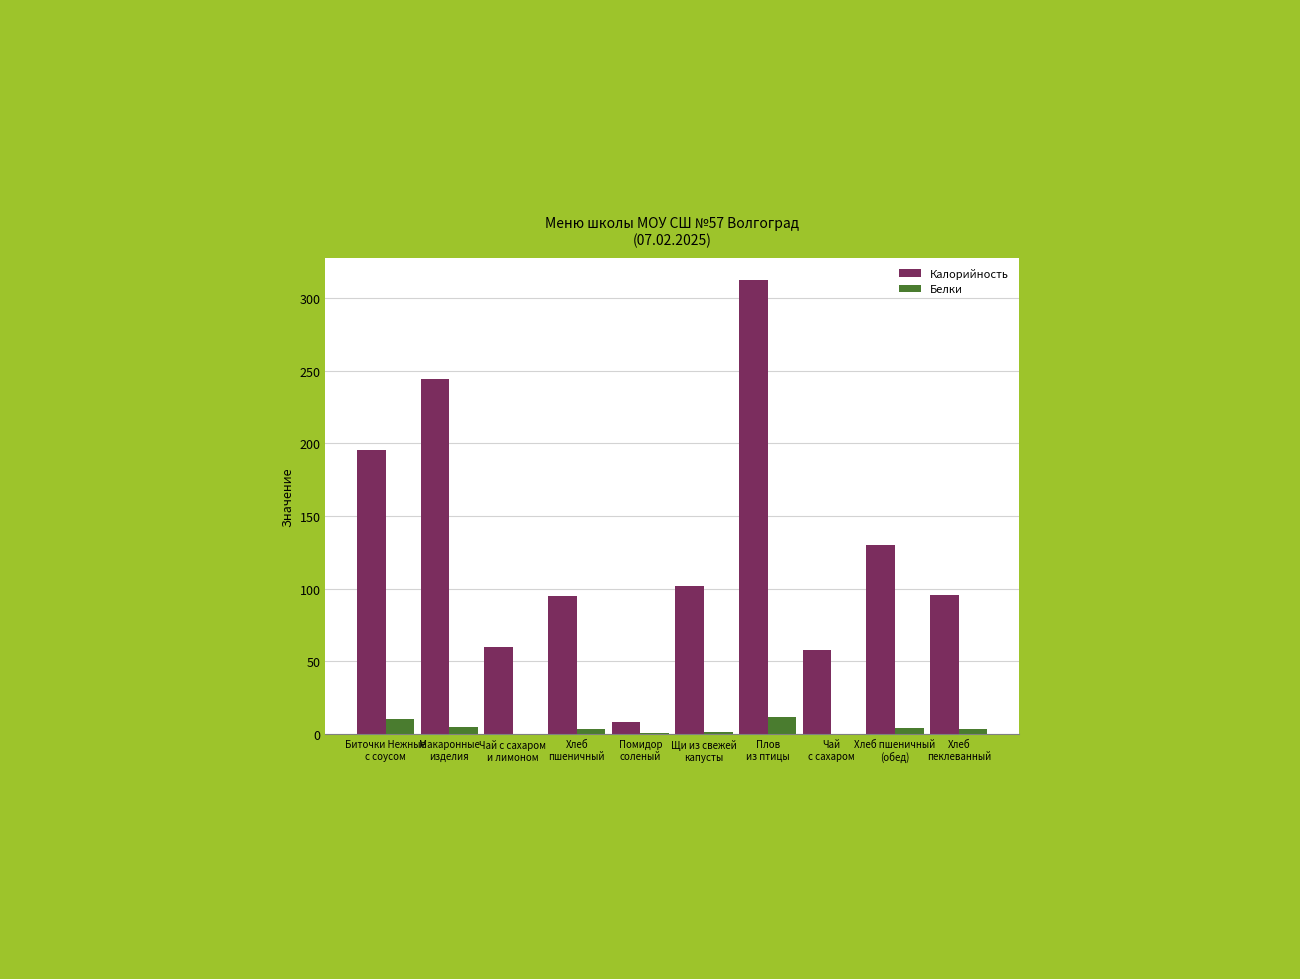

What is the approximate value of Белки at Макаронные
изделия?

5.1